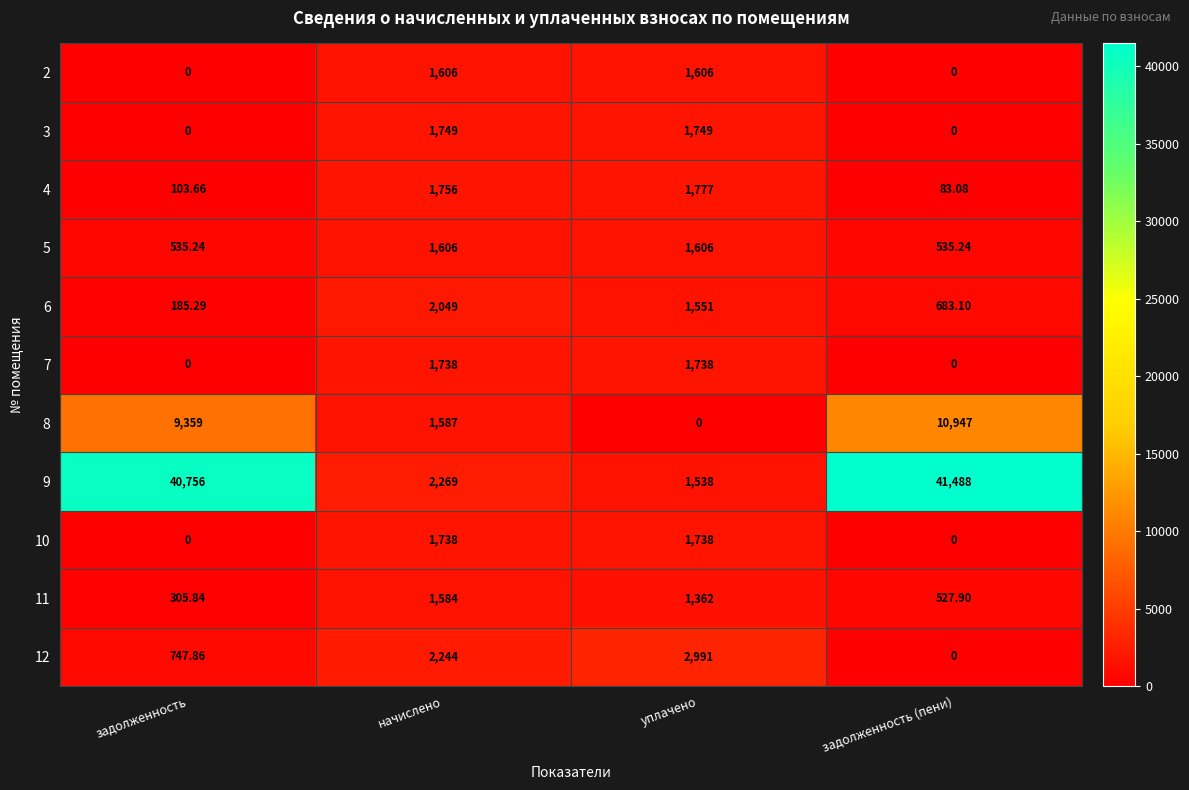

What is the greatest value displayed?

41488.0